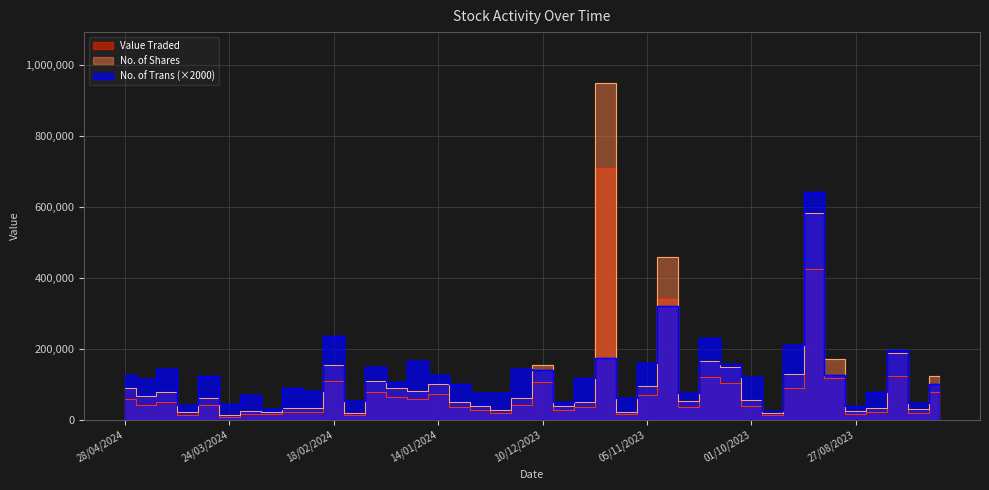

True or false: No. of Shares has a value of 35958 at 28/04/2024.

False